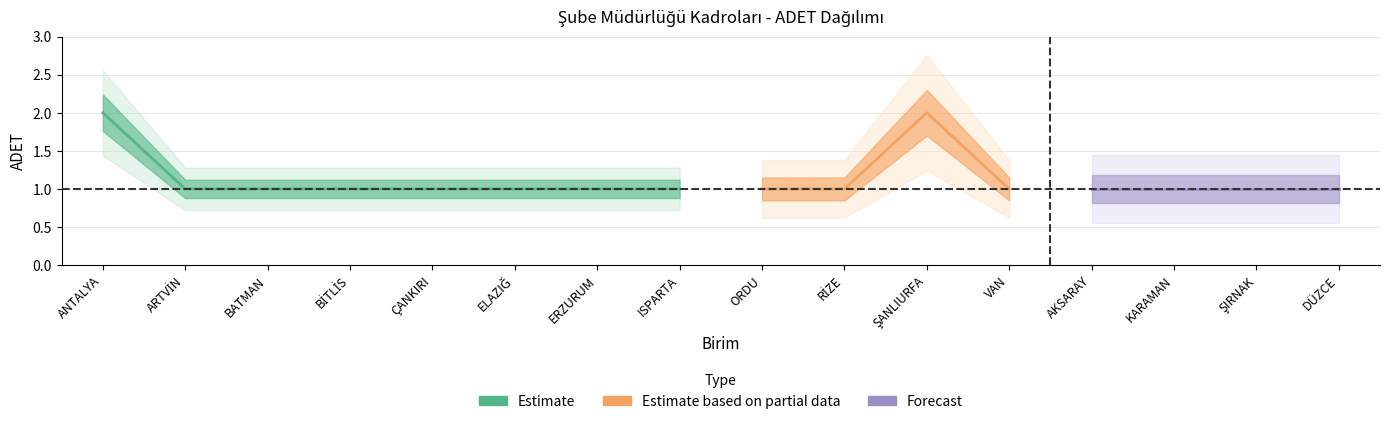

What is the difference between the second highest and second lowest values?

1